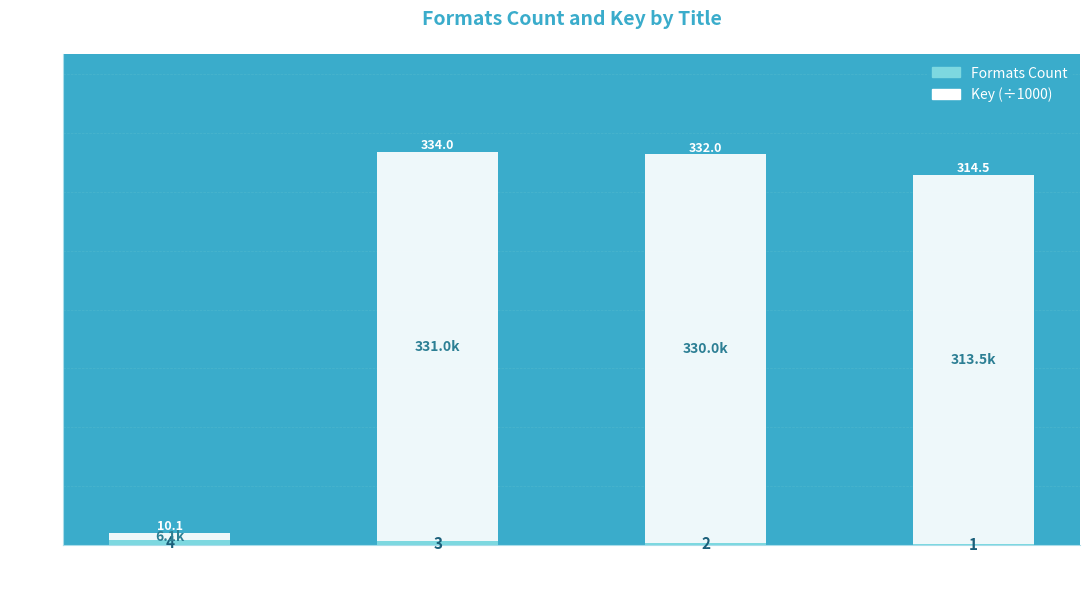

At which category is the sum across all series the highest?

Solitary Blue